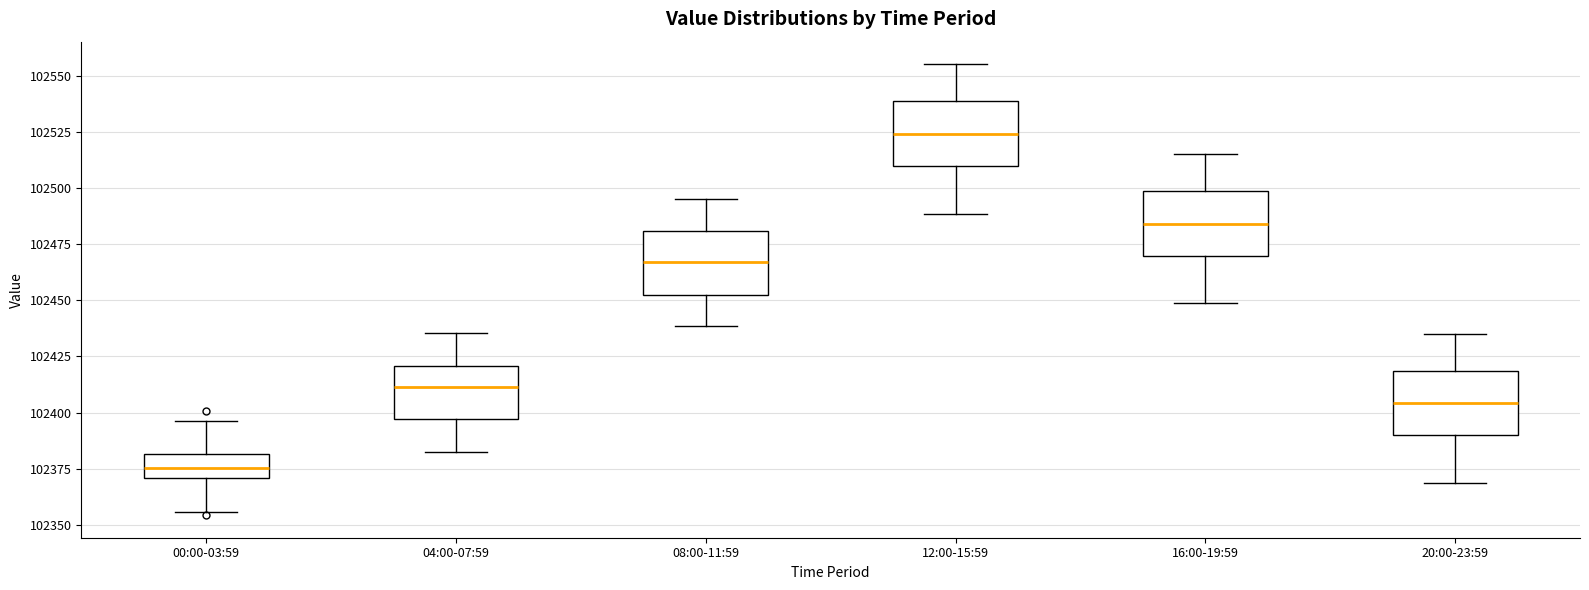

Reading left to right, transcribe this box plot: for each box, give where its median line is, the range the box spans, and where its two whiskers end, as read against the y-axis. The values are not printed on the chart, so give them approximately, as read against the axis.

00:00-03:59: median 102375, box 102370 to 102380, whiskers 102355 to 102395
04:00-07:59: median 102410, box 102395 to 102420, whiskers 102380 to 102435
08:00-11:59: median 102465, box 102450 to 102480, whiskers 102440 to 102495
12:00-15:59: median 102525, box 102510 to 102540, whiskers 102490 to 102555
16:00-19:59: median 102485, box 102470 to 102500, whiskers 102450 to 102515
20:00-23:59: median 102405, box 102390 to 102420, whiskers 102370 to 102435